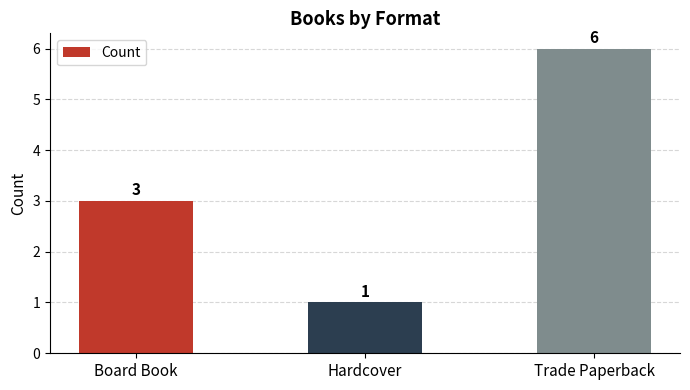

Rank the categories by value from highest to lowest.

Trade Paperback, Board Book, Hardcover